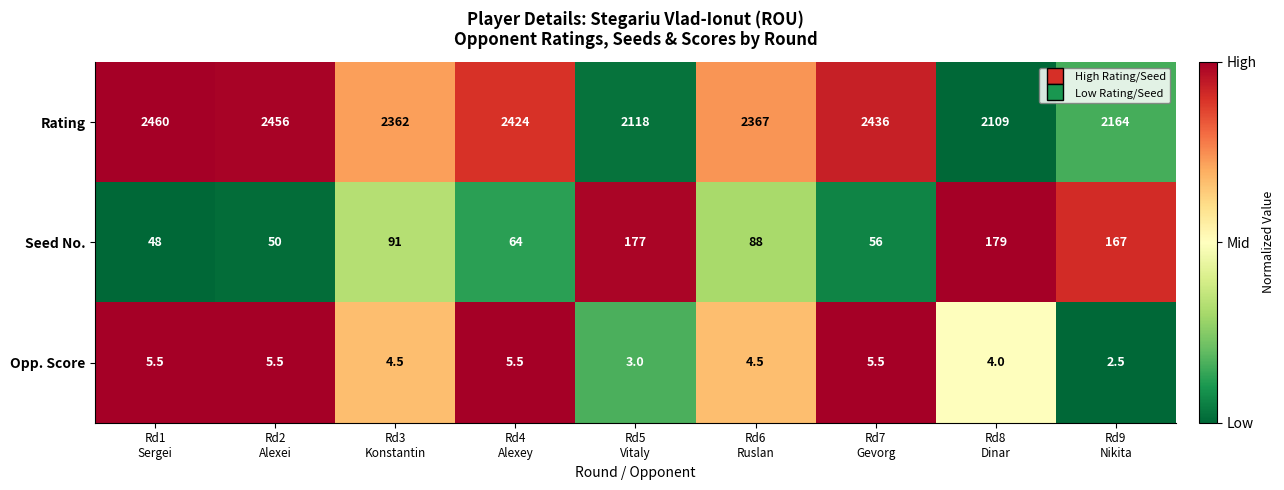

Which series has the largest range (max minus min)?

Rating